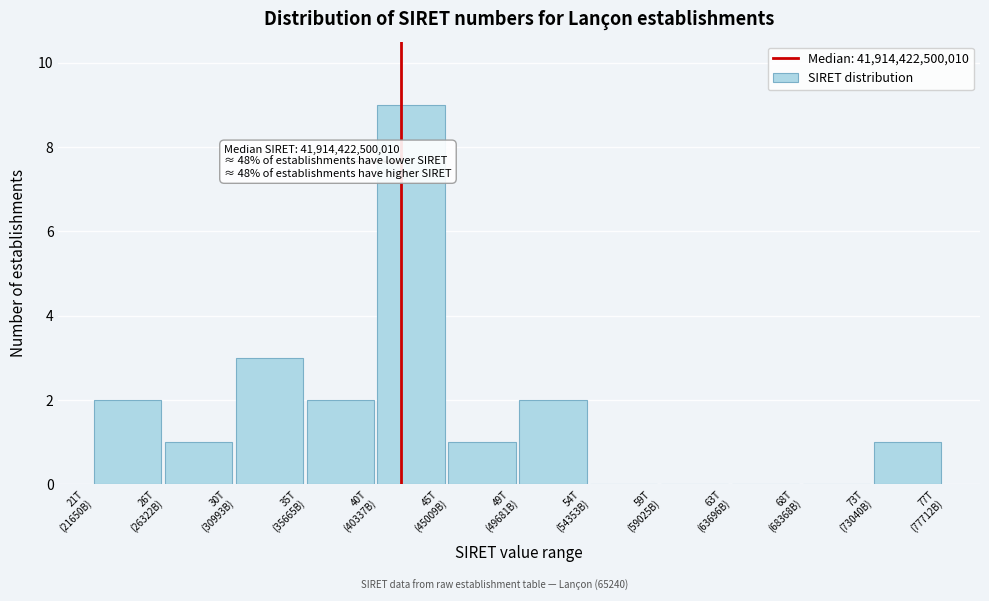

What is the sum of all values?

21